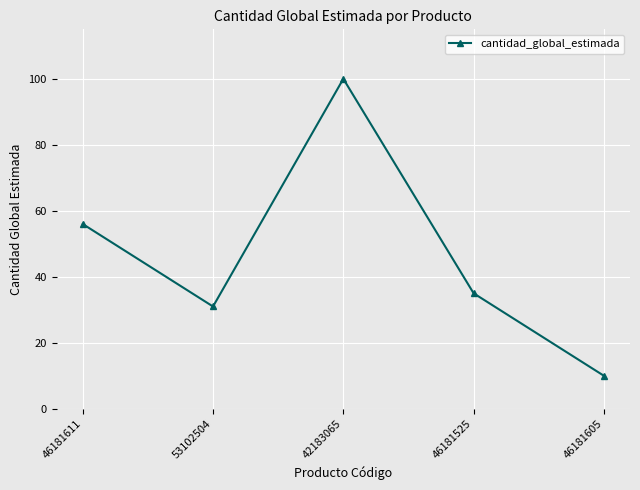

How many interior local peaks (higher than both neighbors) does the data have?

1